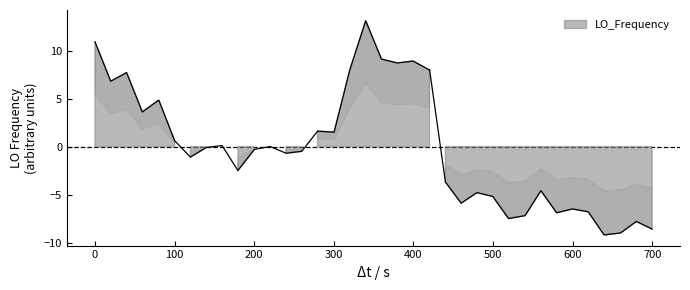

What is the difference between the maximum and minimum values?

22.3